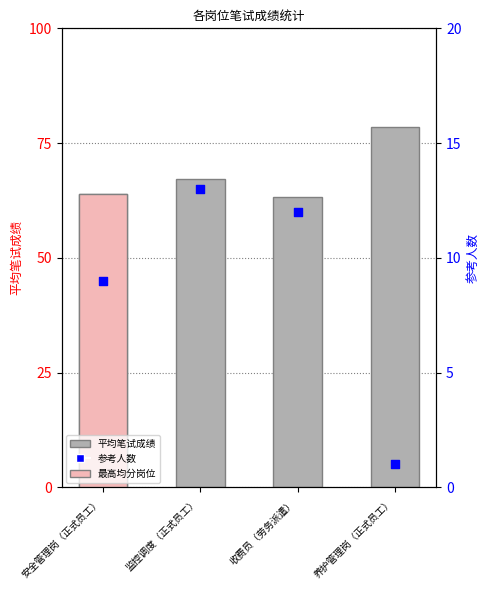

Which series contains the lowest Y value?

参考人数